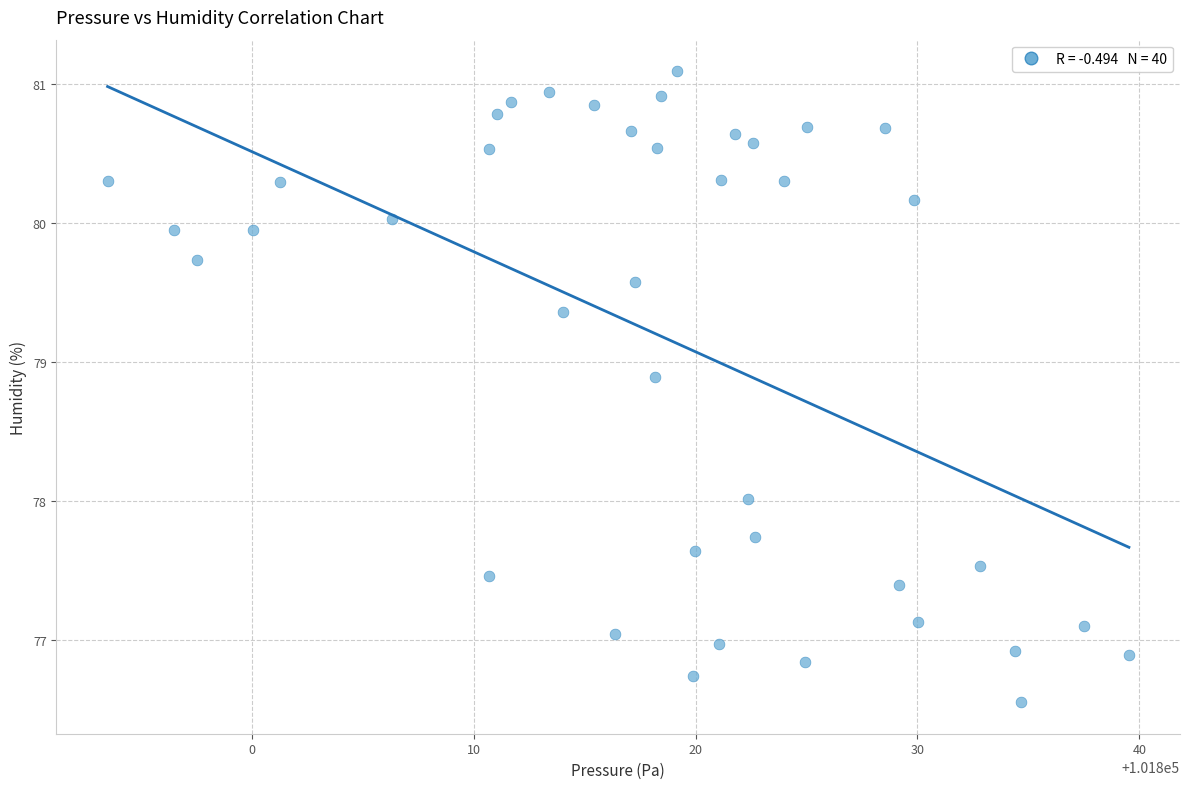

What is the range of X values (max minus min)?

46.0